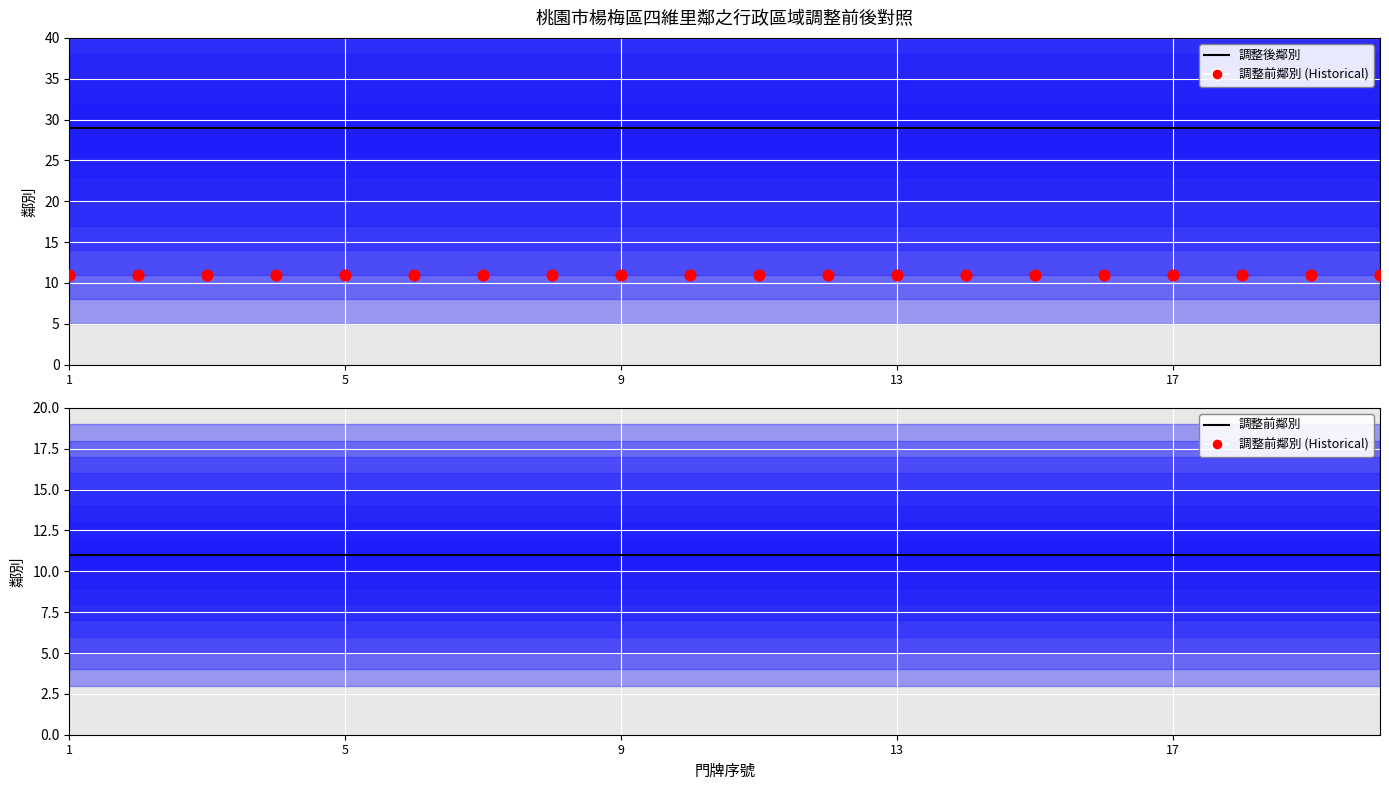

Which series has the largest total across all categories?

調整後鄰別